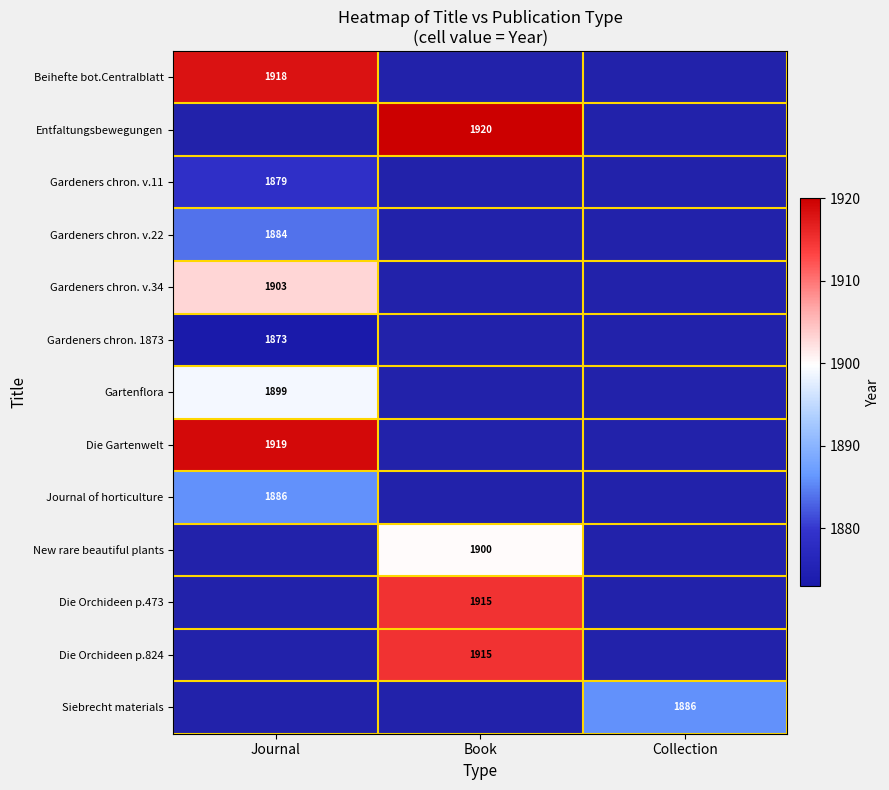

The value of New rare beautiful plants at Book is 588.9. True or false?

False